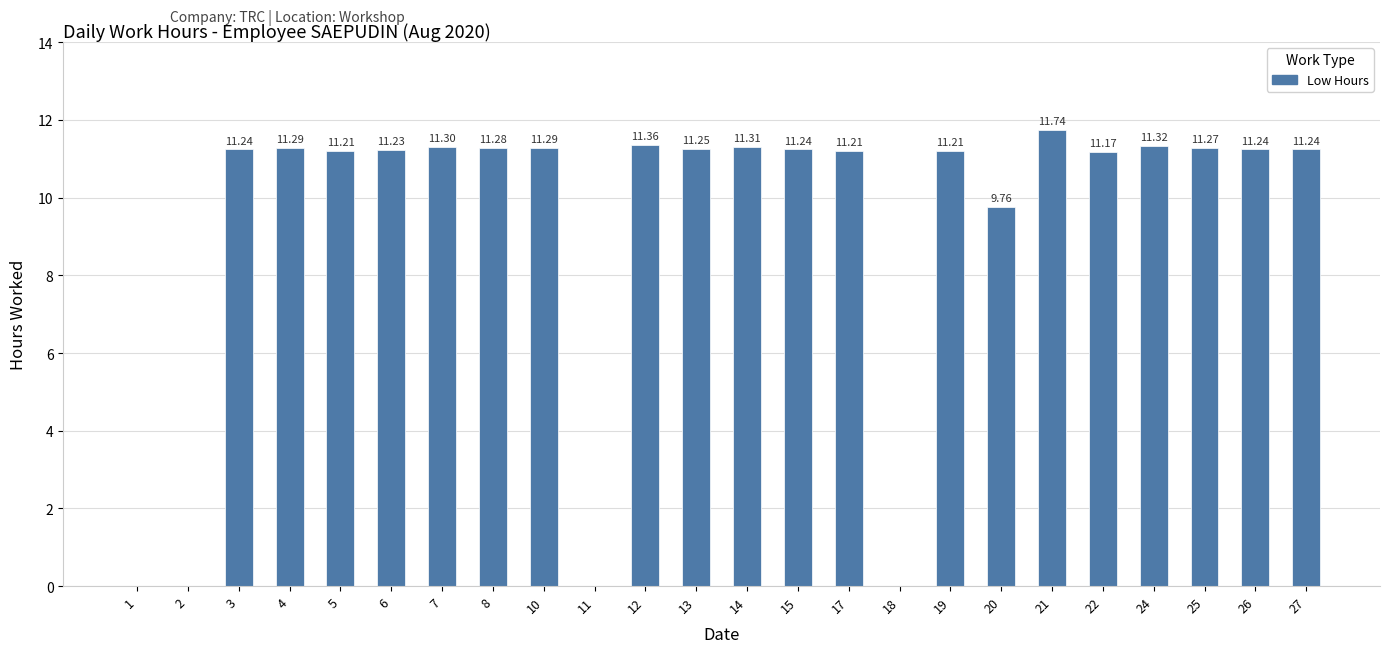

What is the change in value from 13 to 14?

+0.1